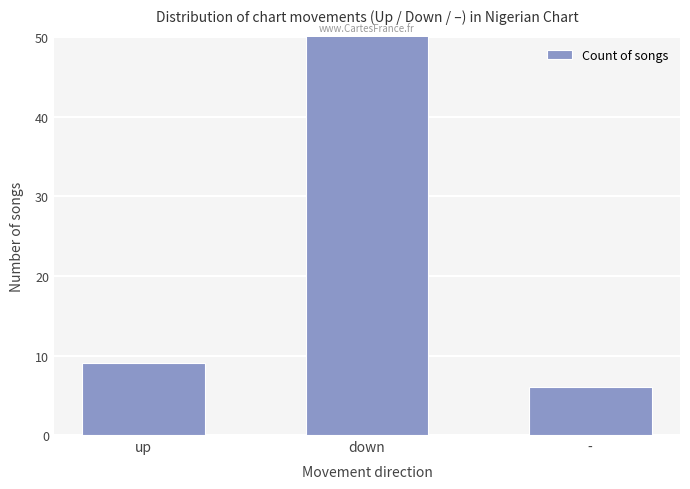

Rank the categories by value from lowest to highest.

-, up, down